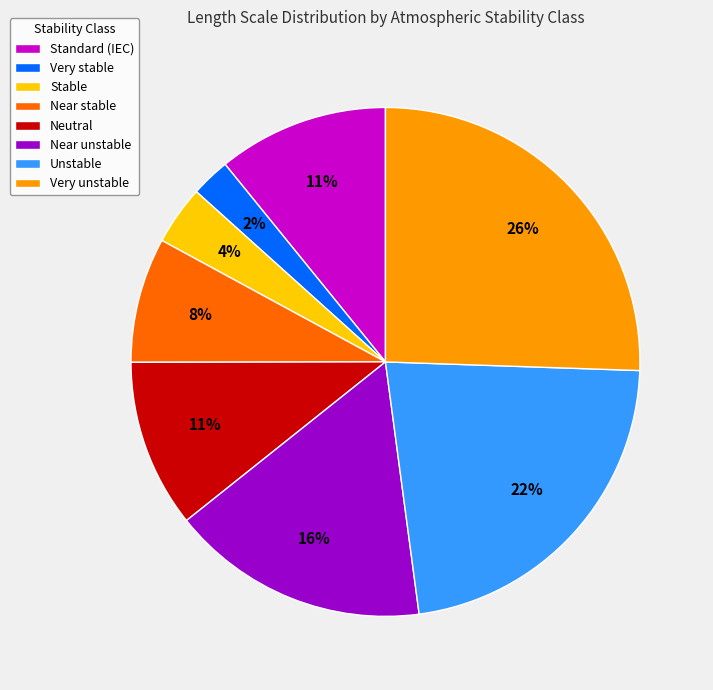

What is the largest slice in the pie chart?

Very unstable